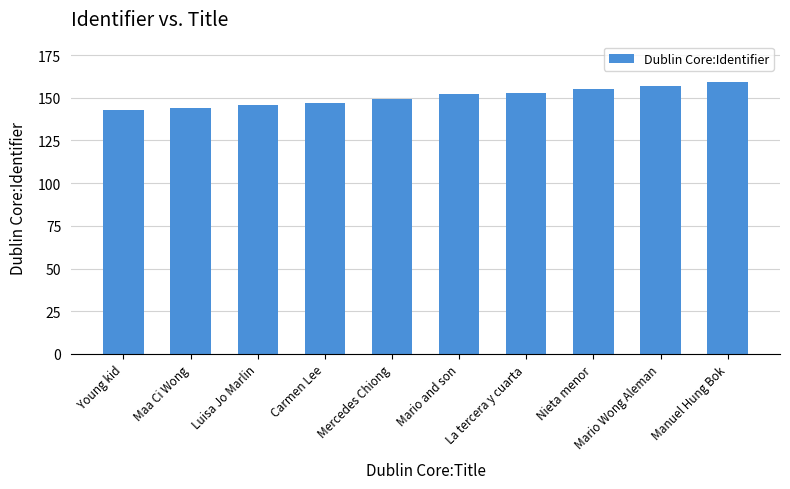

What is the sum of all values?

1505